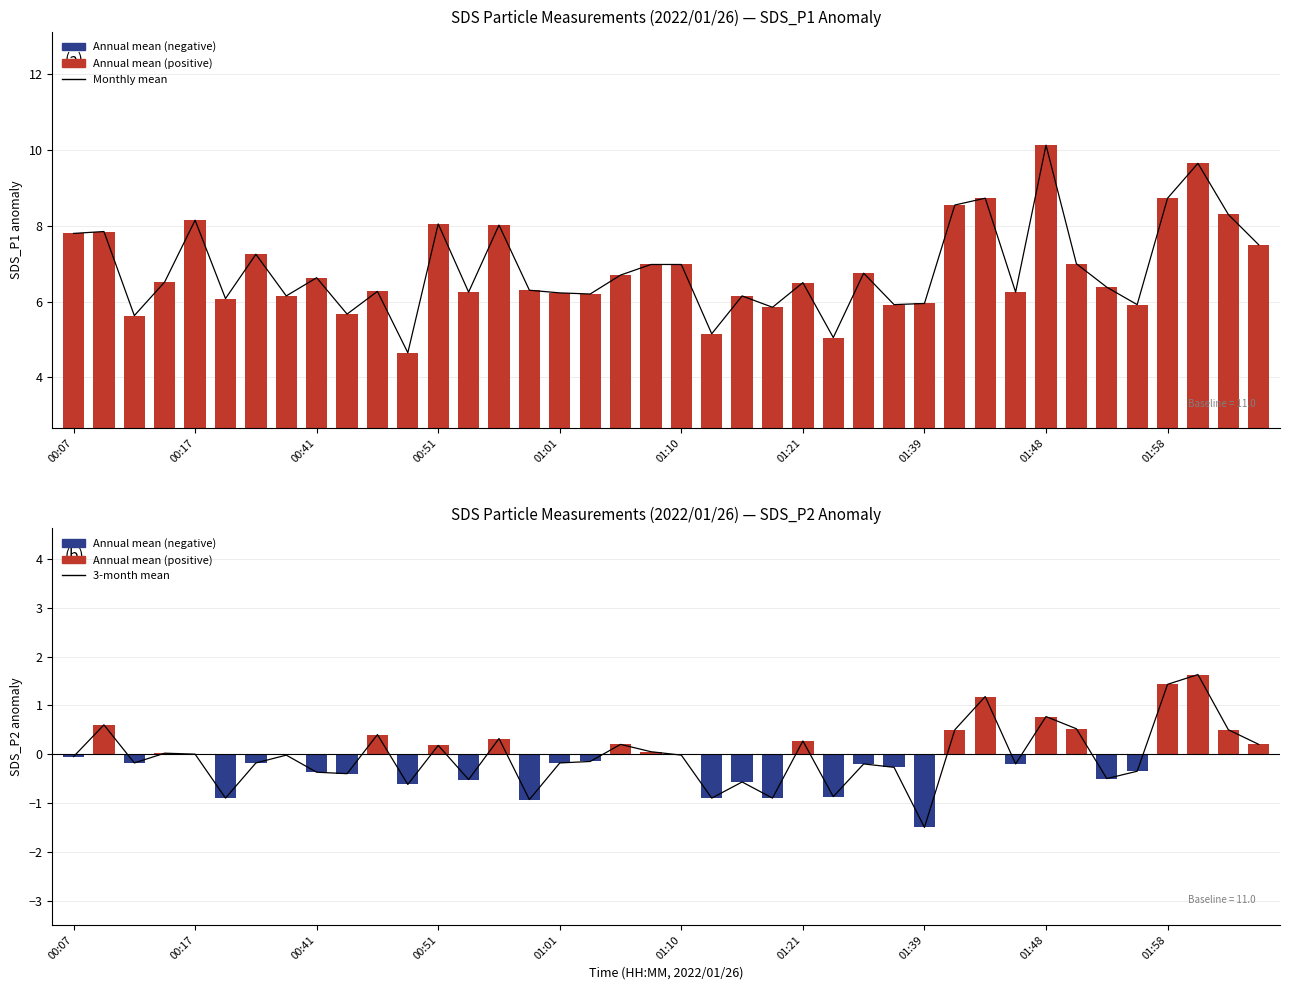

How many values in the Annual mean series exceed 0?

16